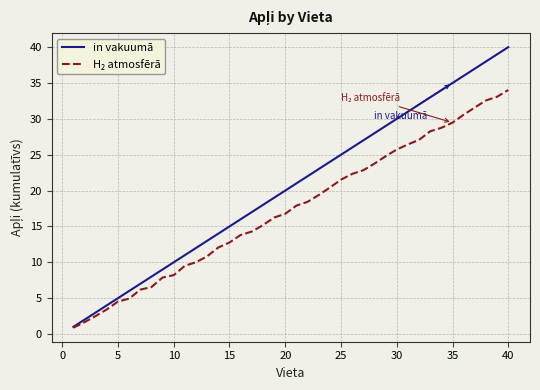

What is the difference between the maximum and minimum values in the H₂ atmosfērā series?

33.1